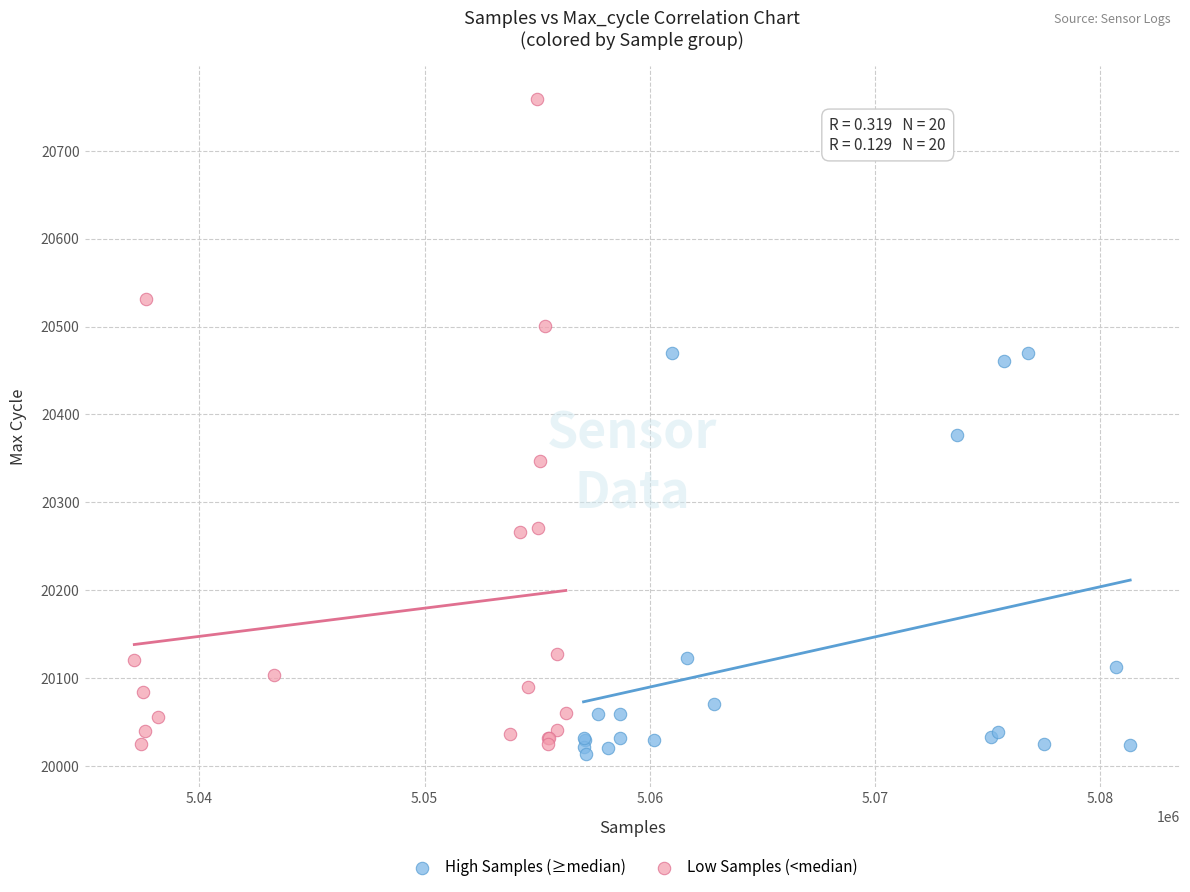

Which series has the largest Y range (max minus min)?

Low Samples (<median)